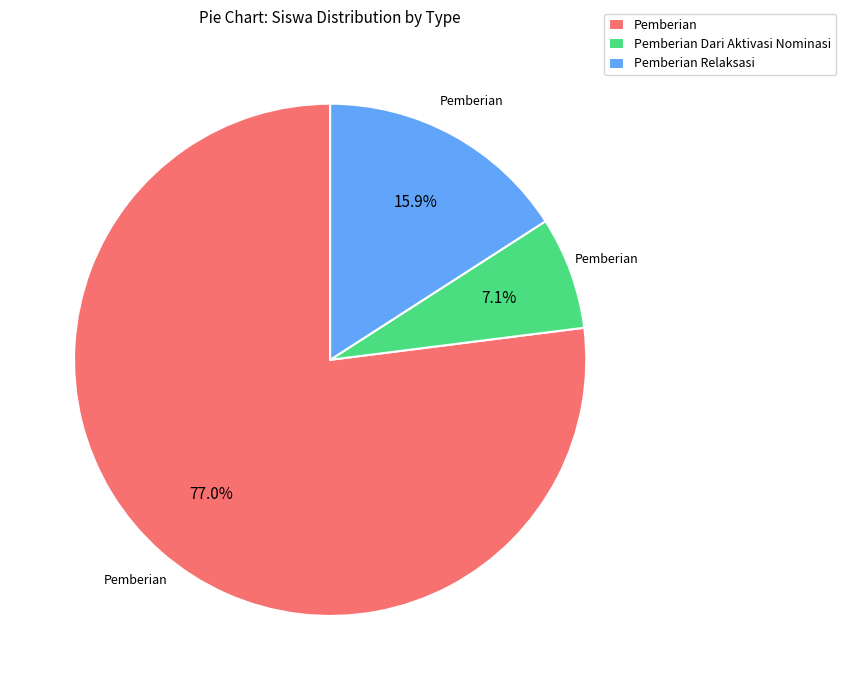

Count the number of slices in the pie.

3